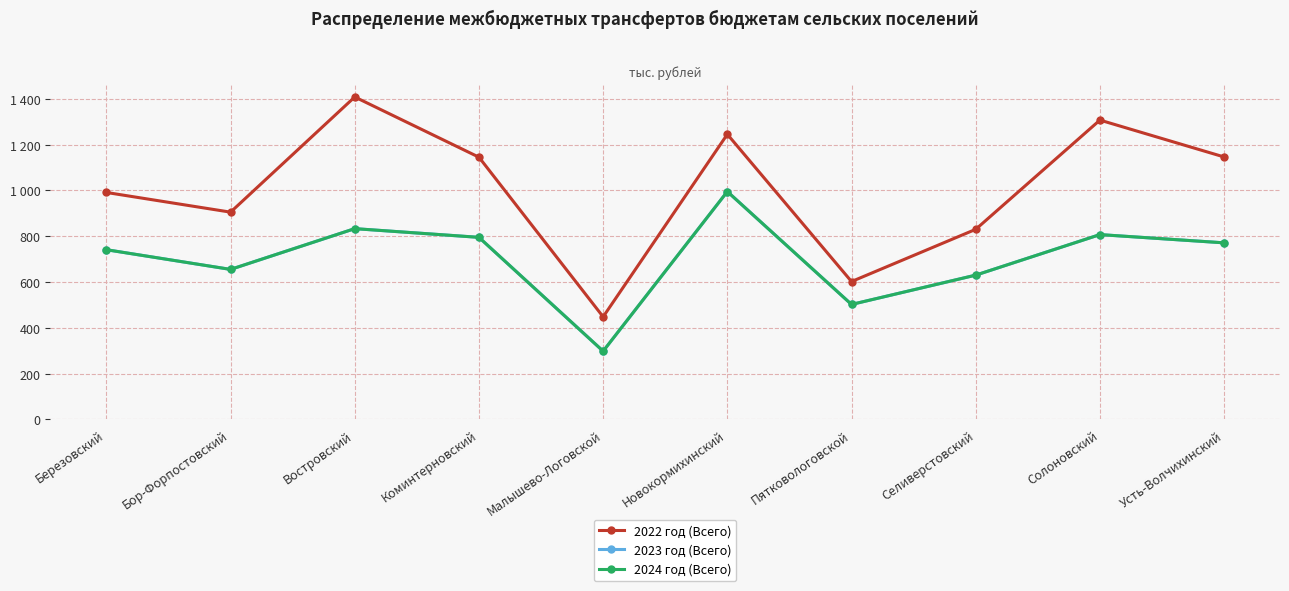

What is the difference between the maximum and minimum values in the 2023 год (Всего) series?

697